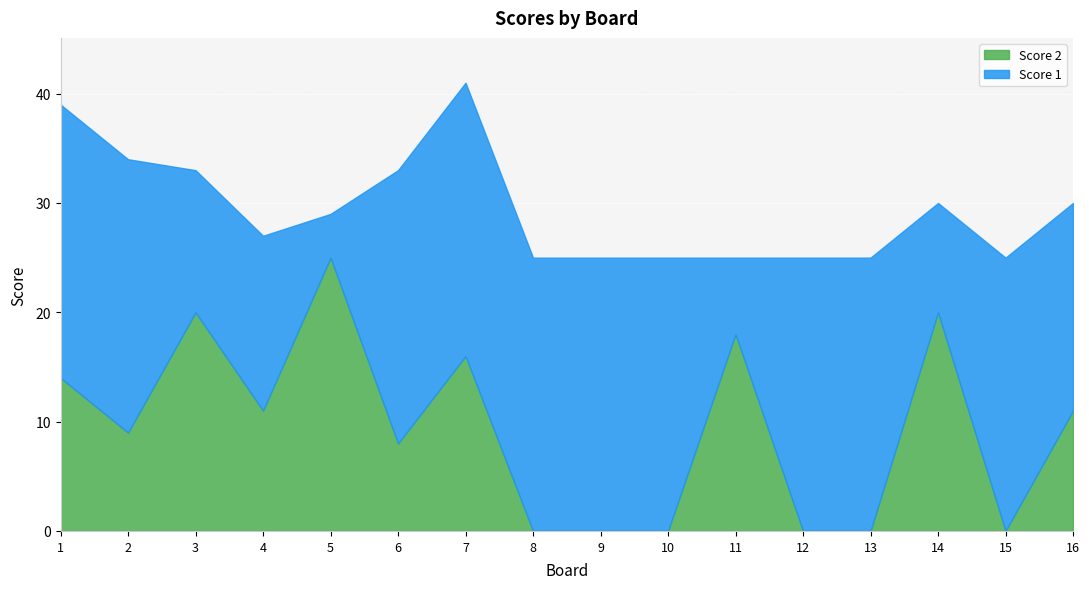

Where is the first local minimum for Score 1?

3